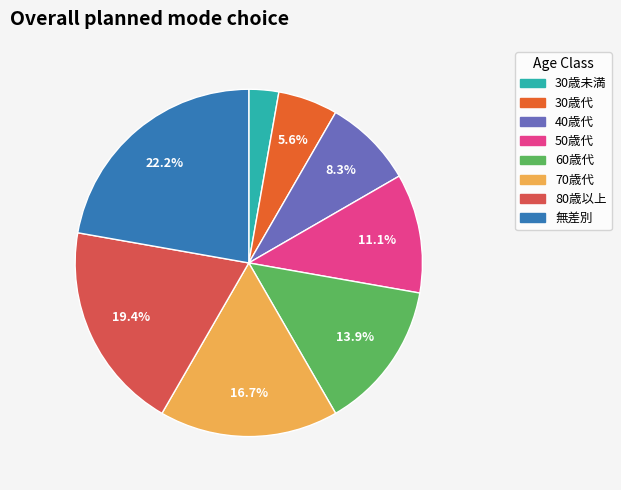

Which slice is the largest?

無差別